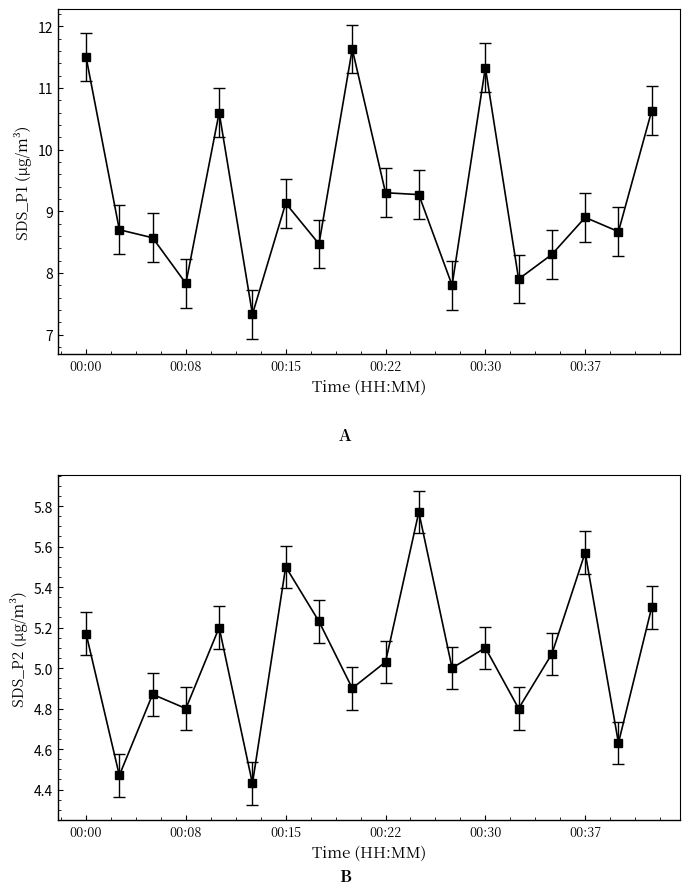

Reading left to right, what are all the values shown in this chart?

SDS_P1: 00:00=11.5	00:03=8.7	00:05=8.6	00:08=7.8	00:10=10.6	00:13=7.3	00:15=9.1	00:18=8.5	00:20=11.6	00:22=9.3	00:25=9.3	00:27=7.8	00:30=11.3	00:32=7.9	00:35=8.3	00:37=8.9	00:40=8.7	00:42=10.6
SDS_P2: 00:00=5.2	00:03=4.5	00:05=4.9	00:08=4.8	00:10=5.2	00:13=4.4	00:15=5.5	00:18=5.2	00:20=4.9	00:22=5.0	00:25=5.8	00:27=5.0	00:30=5.1	00:32=4.8	00:35=5.1	00:37=5.6	00:40=4.6	00:42=5.3